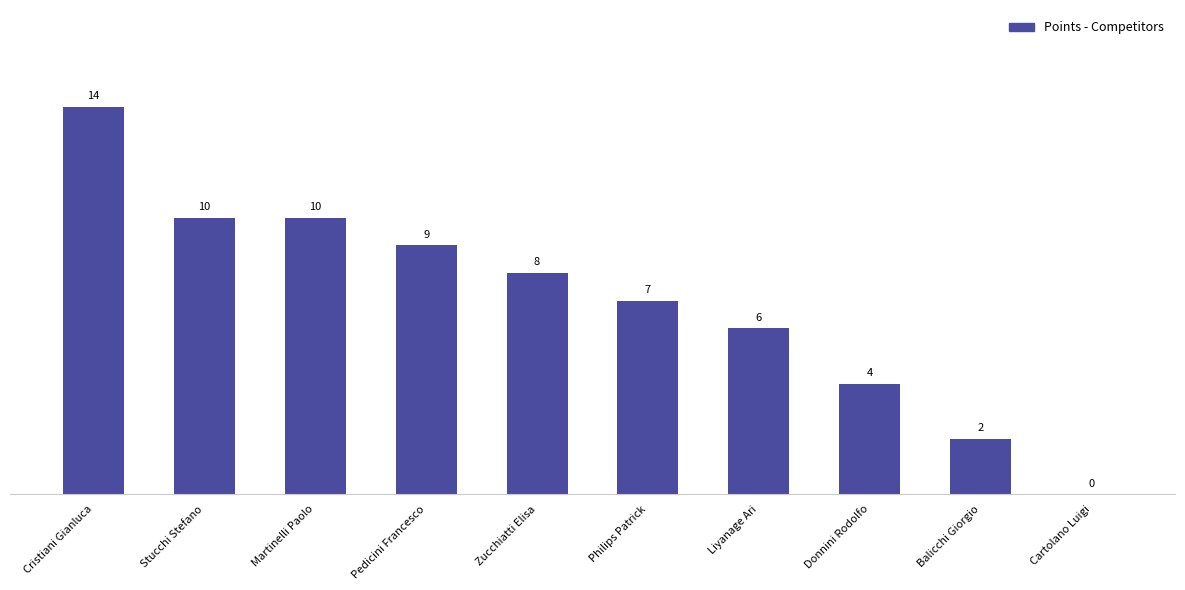

At which label is the value closest to 7?

Philips Patrick